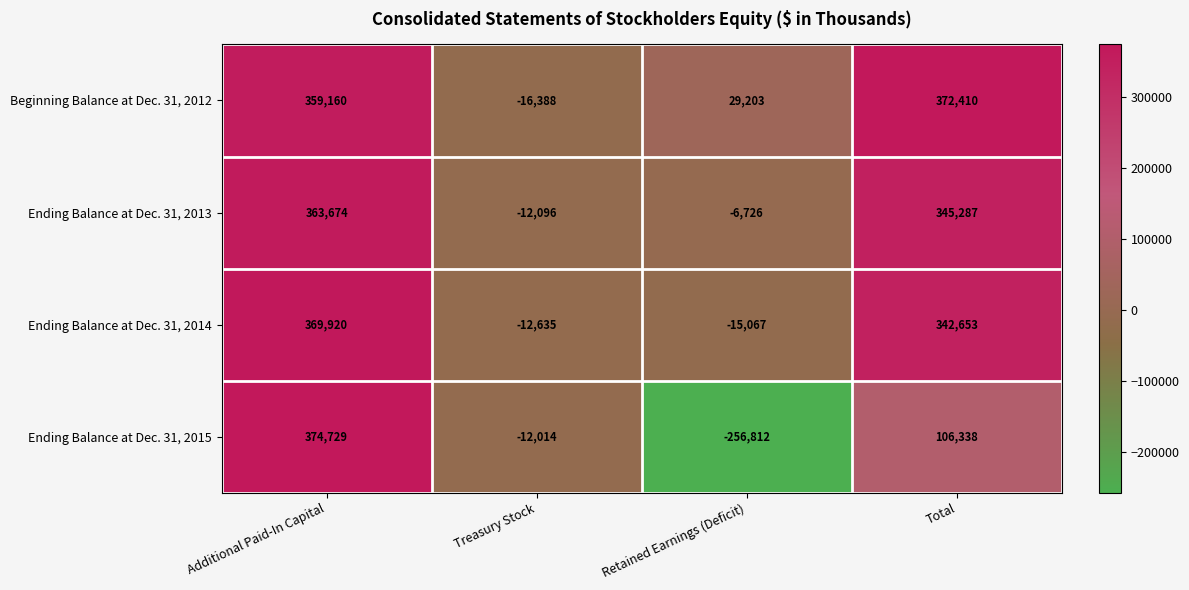

How many positive values does the Ending Balance at Dec. 31, 2014 series have?

2